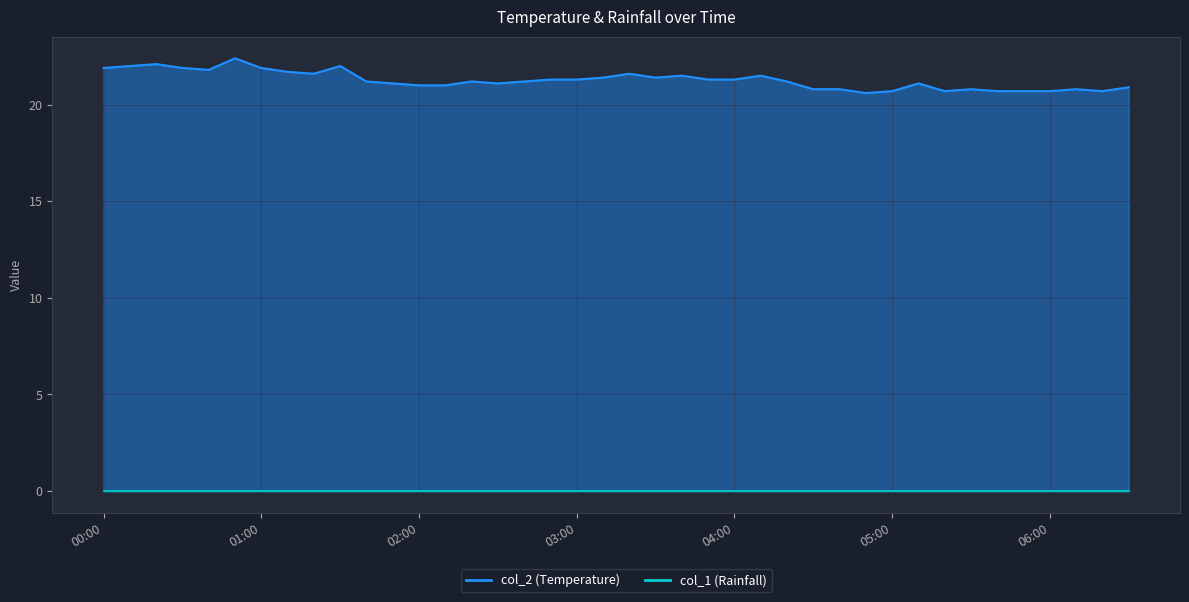

At which category does the chart reach its peak across all series?

2023/07/13 00:50:00